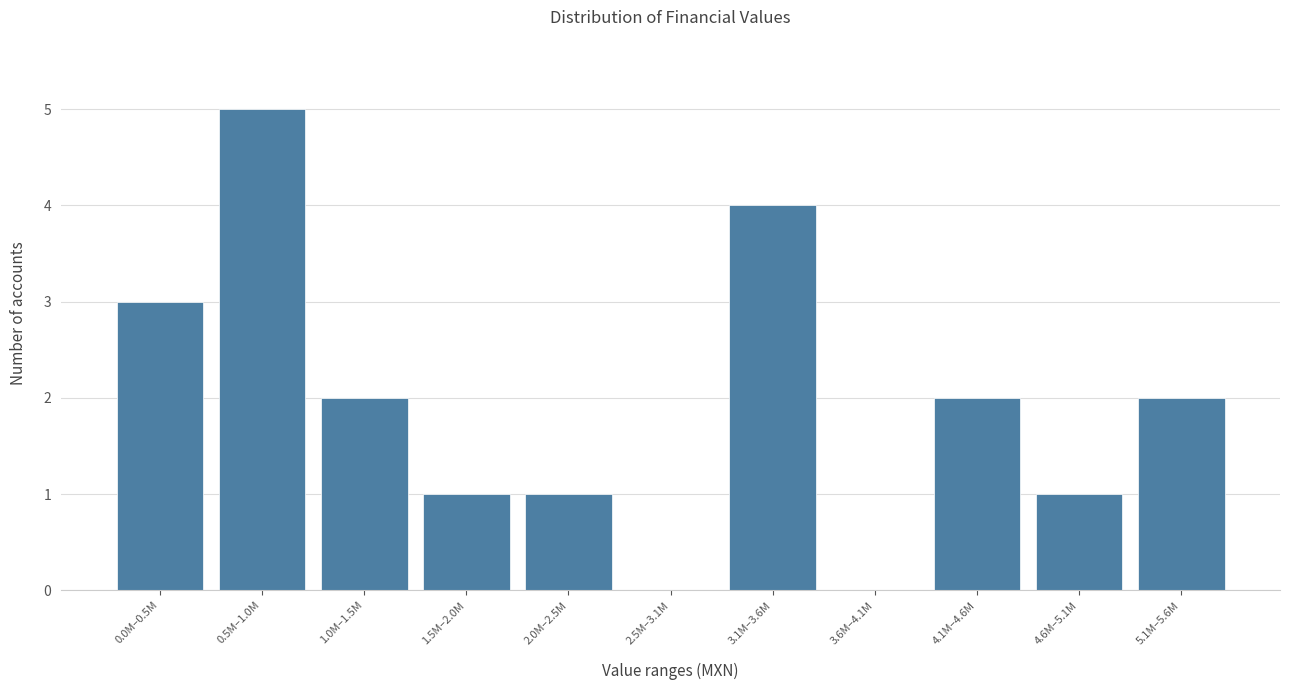

Reading left to right, list all the values displayed in this chart.

0.0M–0.5M=3	0.5M–1.0M=5	1.0M–1.5M=2	1.5M–2.0M=1	2.0M–2.5M=1	2.5M–3.1M=0	3.1M–3.6M=4	3.6M–4.1M=0	4.1M–4.6M=2	4.6M–5.1M=1	5.1M–5.6M=2